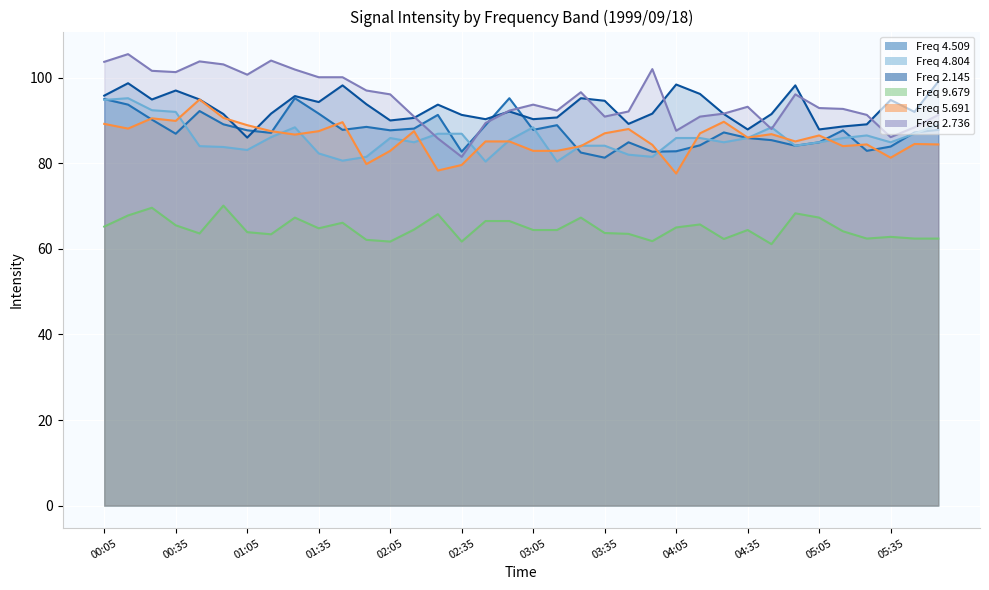

Where is 5.691 nearest to the value 86?

04:35